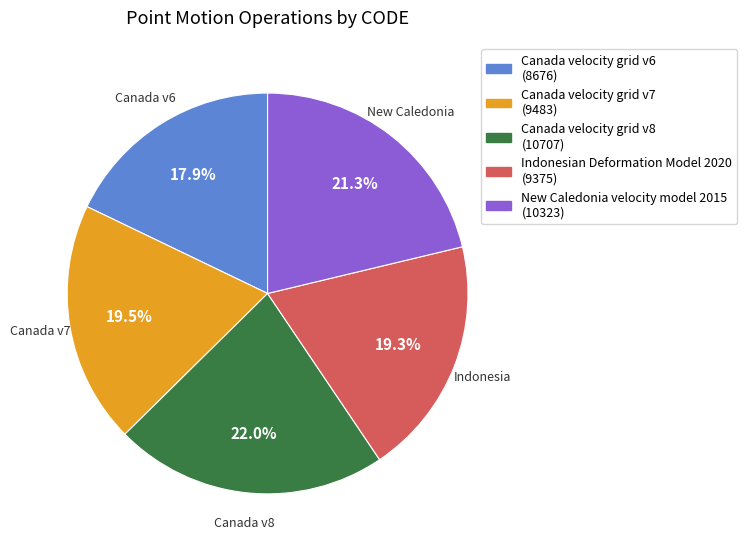

To the nearest percent, what is the average slice percentage?

20%